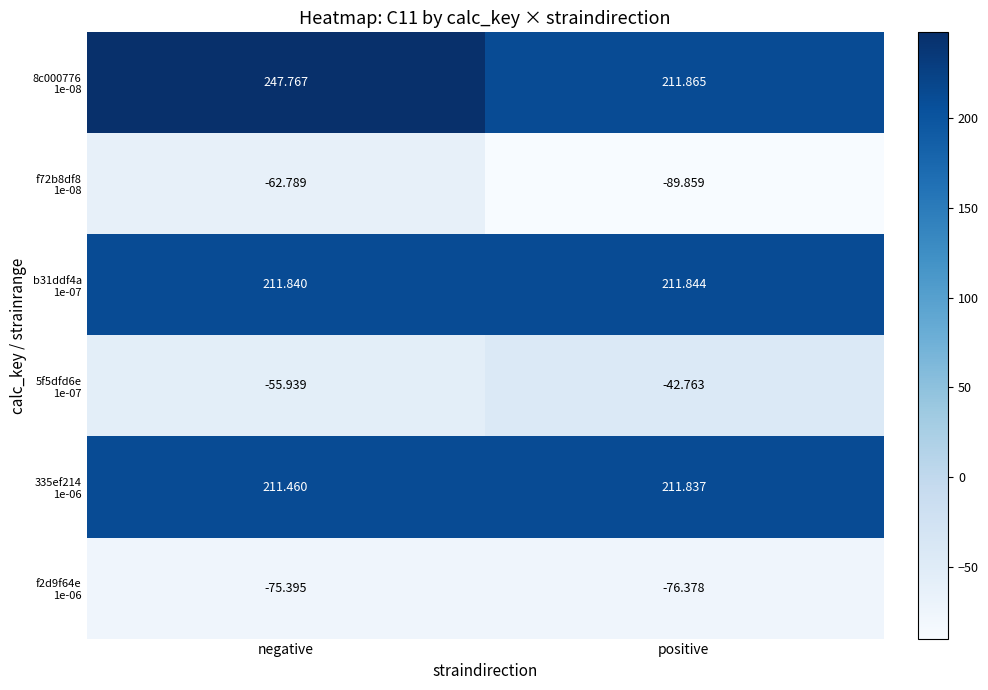

What is the difference between the highest and lowest values at negative?

323.2